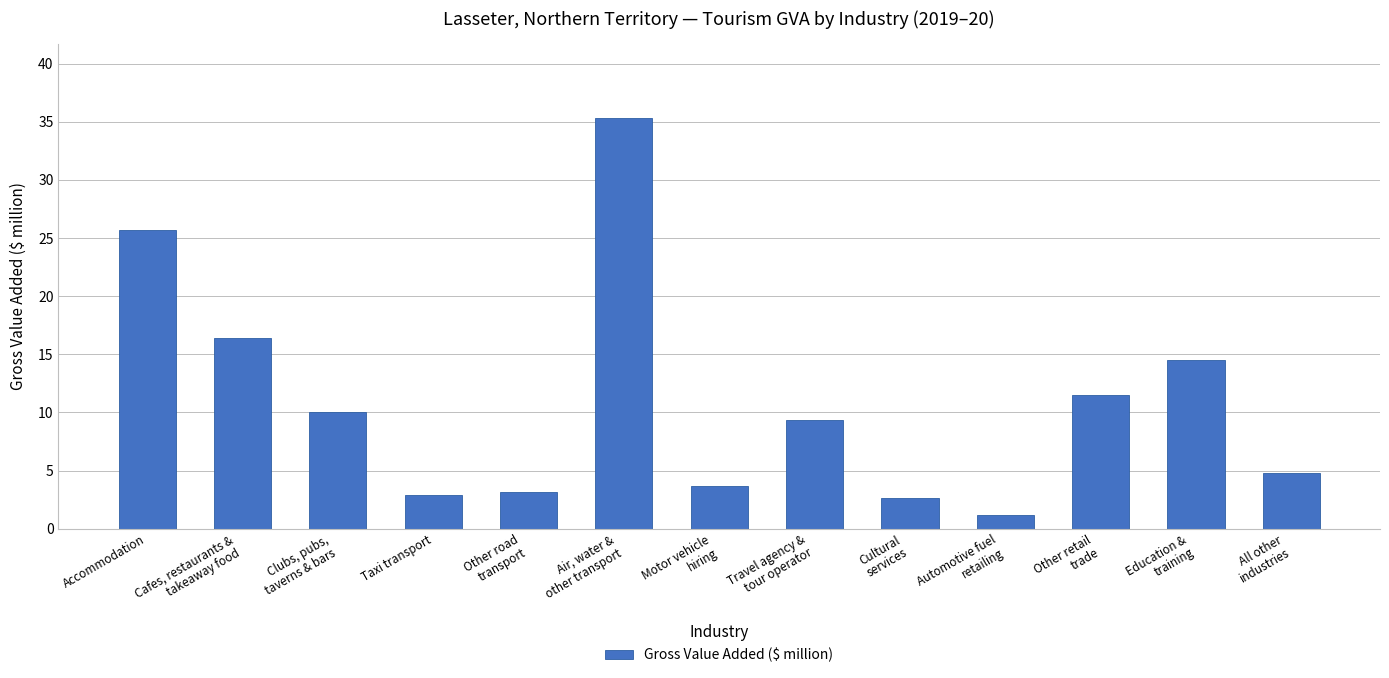

What position from the right is Travel agency &
tour operator?

6